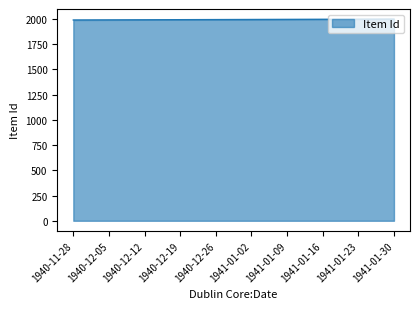

Approximately how many times larger is the value at 1940-12-26 compared to 1941-01-16?

1.0